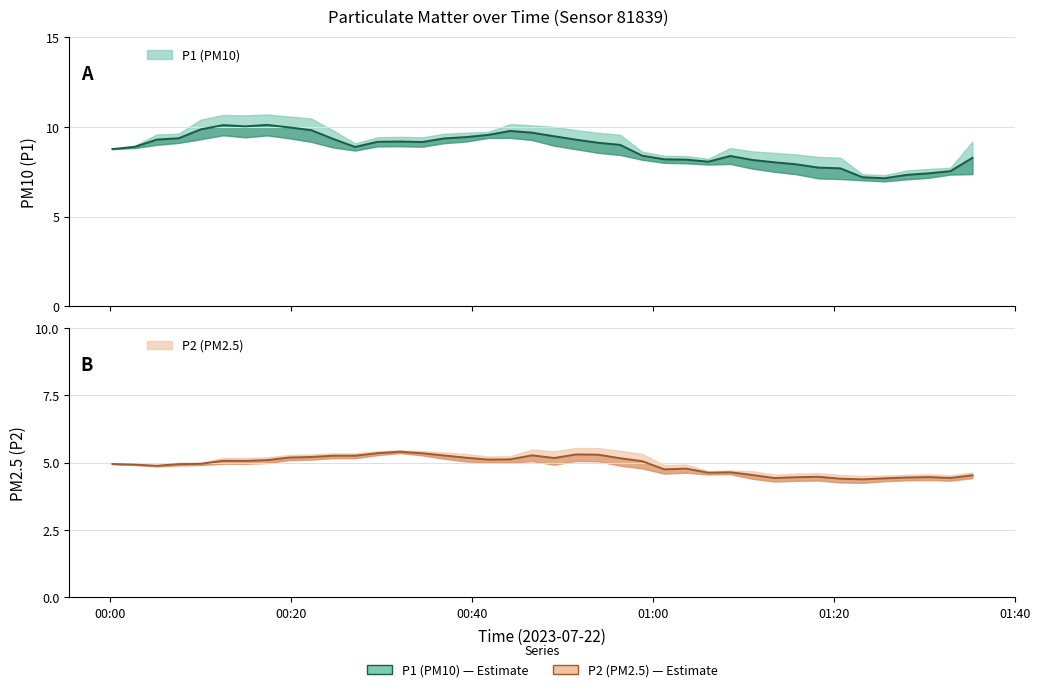

How many lines are shown in the chart?

2